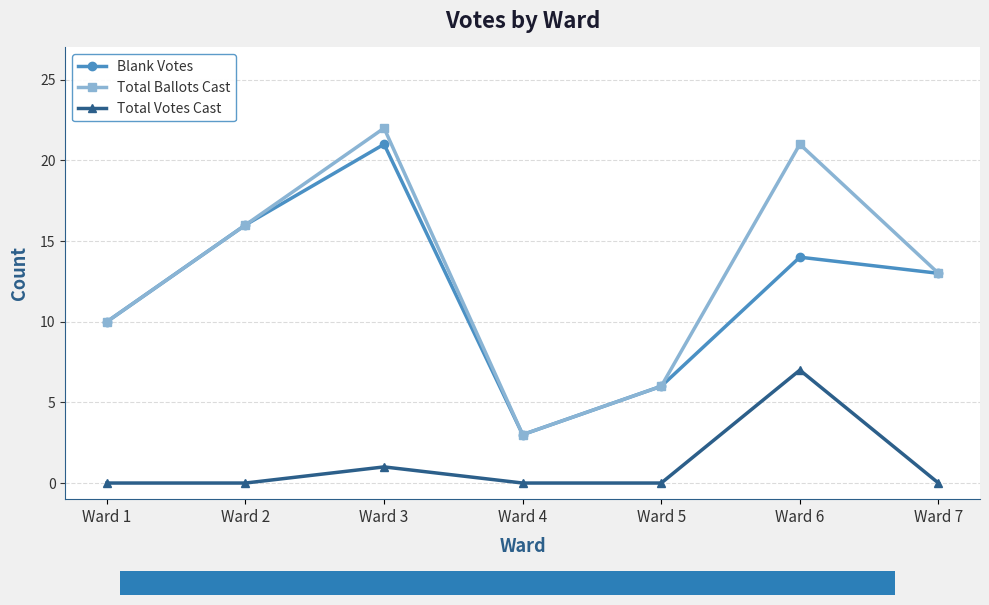

At which category does Blank Votes reach its first local peak?

Ward 3